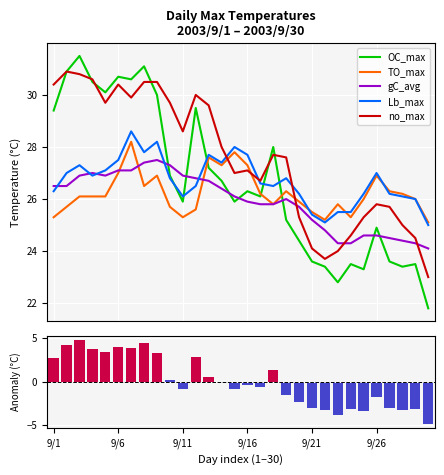

What is the lowest value of the TO_max series?

25.1